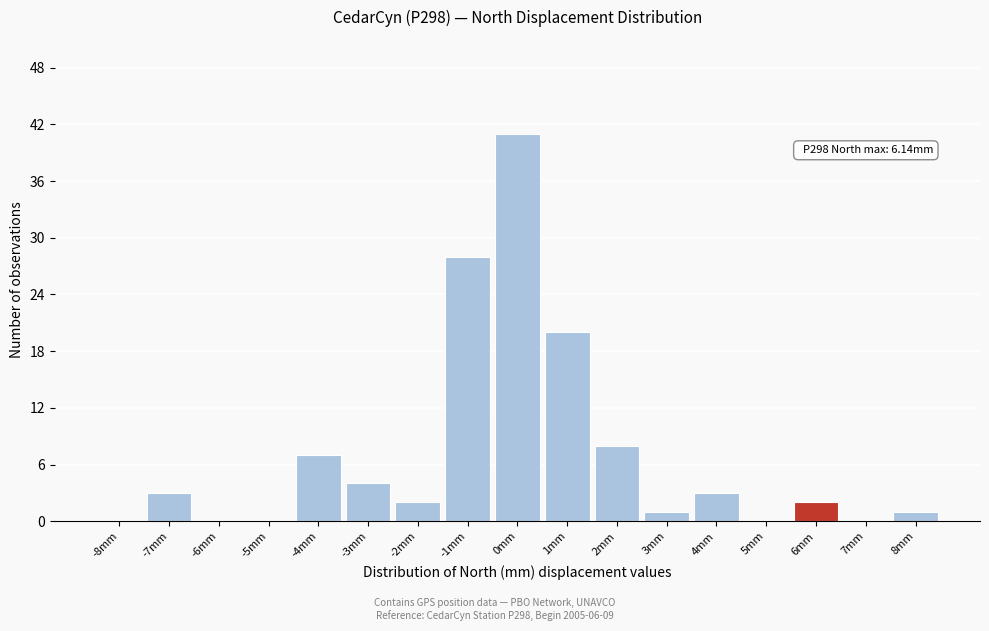

Reading left to right, transcribe all the data shown in this chart.

-8mm=0	-7mm=3	-6mm=0	-5mm=0	-4mm=7	-3mm=4	-2mm=2	-1mm=28	0mm=41	1mm=20	2mm=8	3mm=1	4mm=3	5mm=0	6mm=2	7mm=0	8mm=1